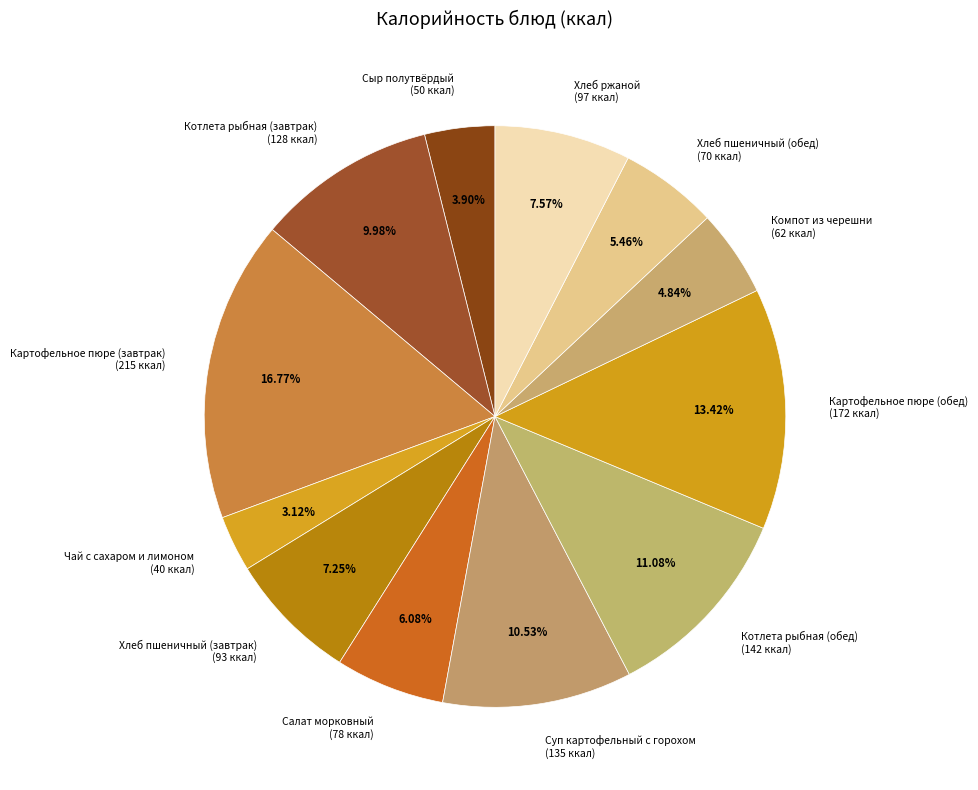

What is the ratio of the value at Суп картофельный с горохом to the value at Картофельное пюре (завтрак)?

0.6